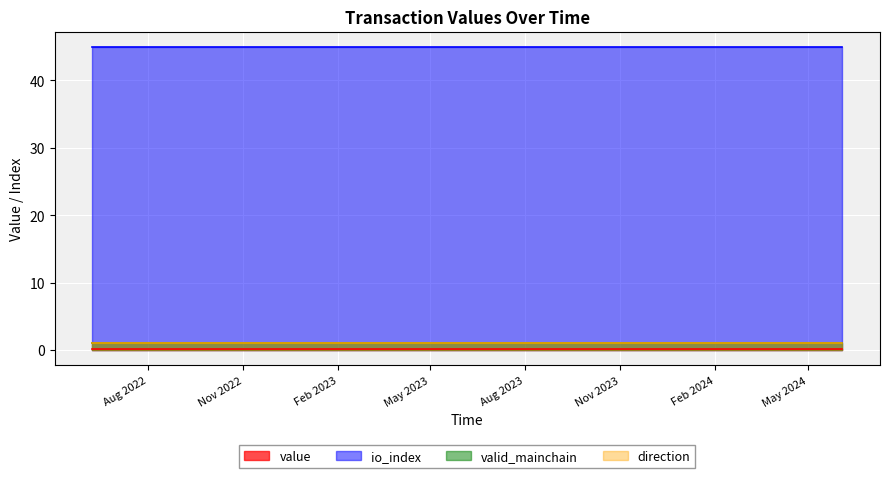

At 9, list the series in order from largest to smallest.

io_index, valid_mainchain, direction, value